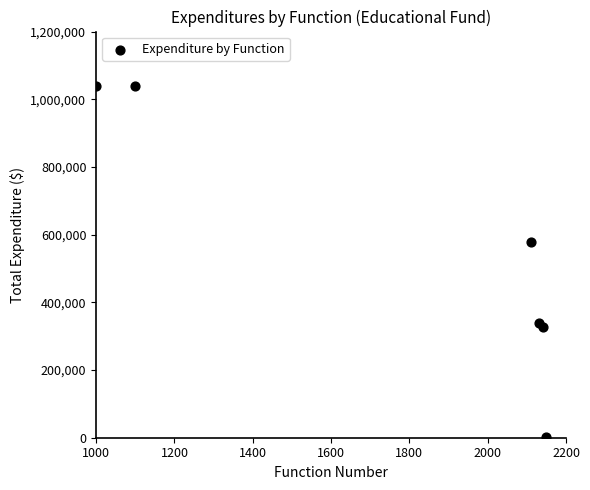

What Y value in the scatter plot is closest to 519628?

577576